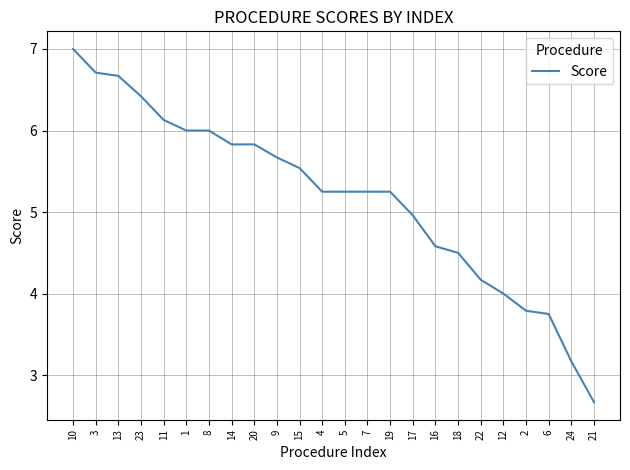

What position from the left is 13?

3